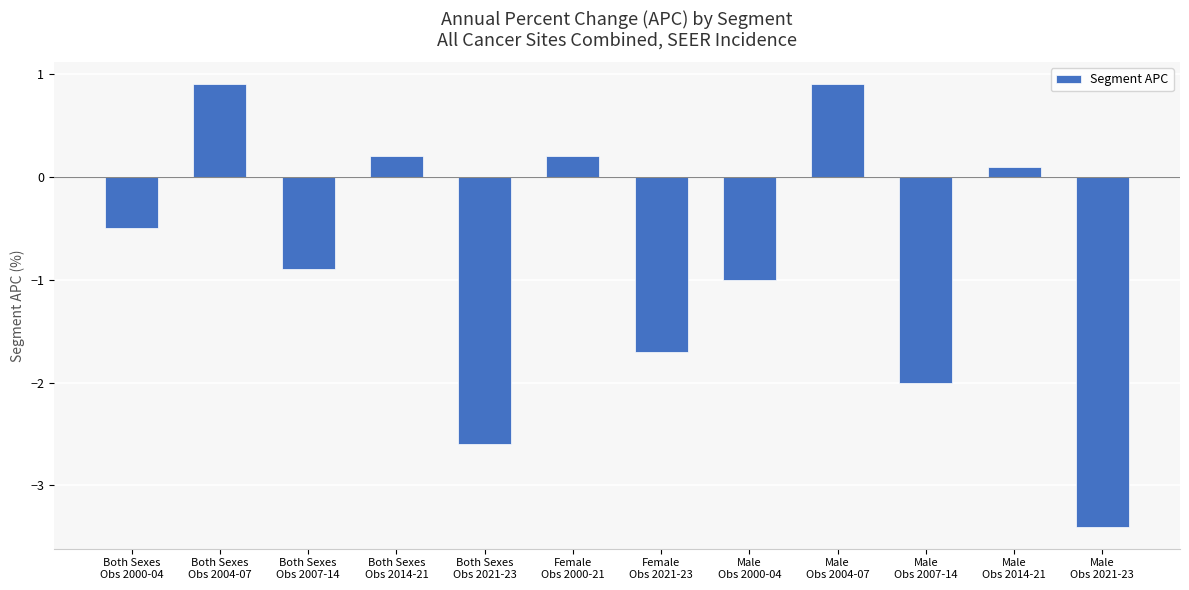

Where is the data nearest to the value -1?

Male
Obs 2000-04